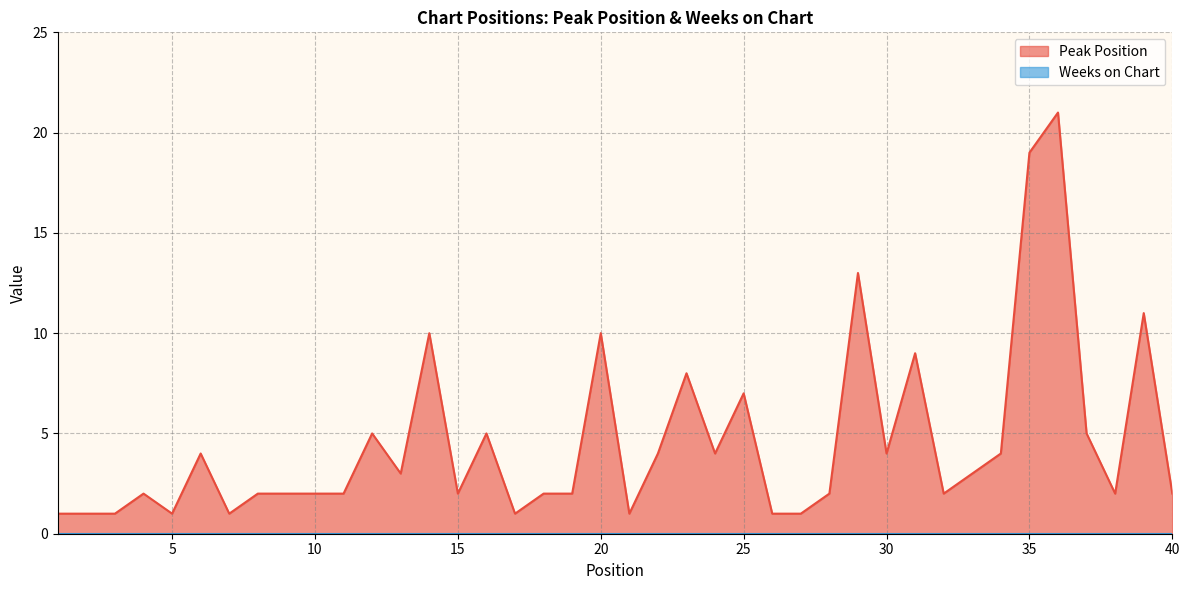

Where does the data first go above 2?

6